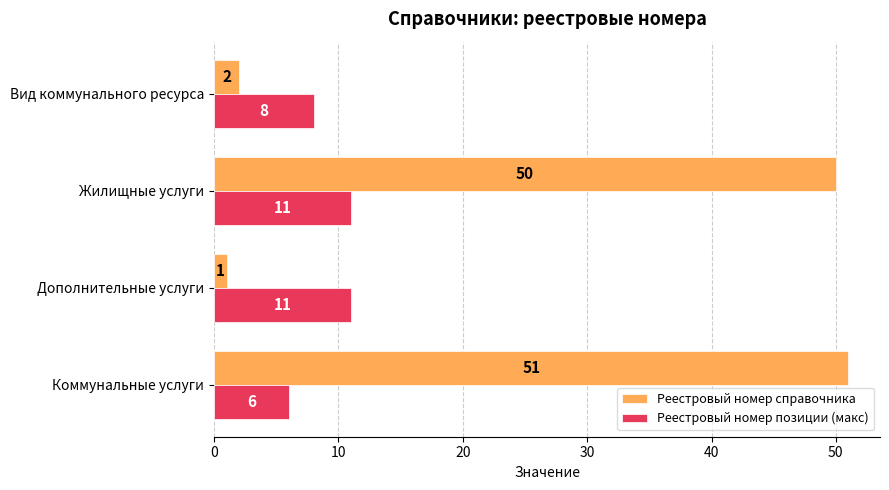

At which category is the sum across all series the highest?

Жилищные услуги